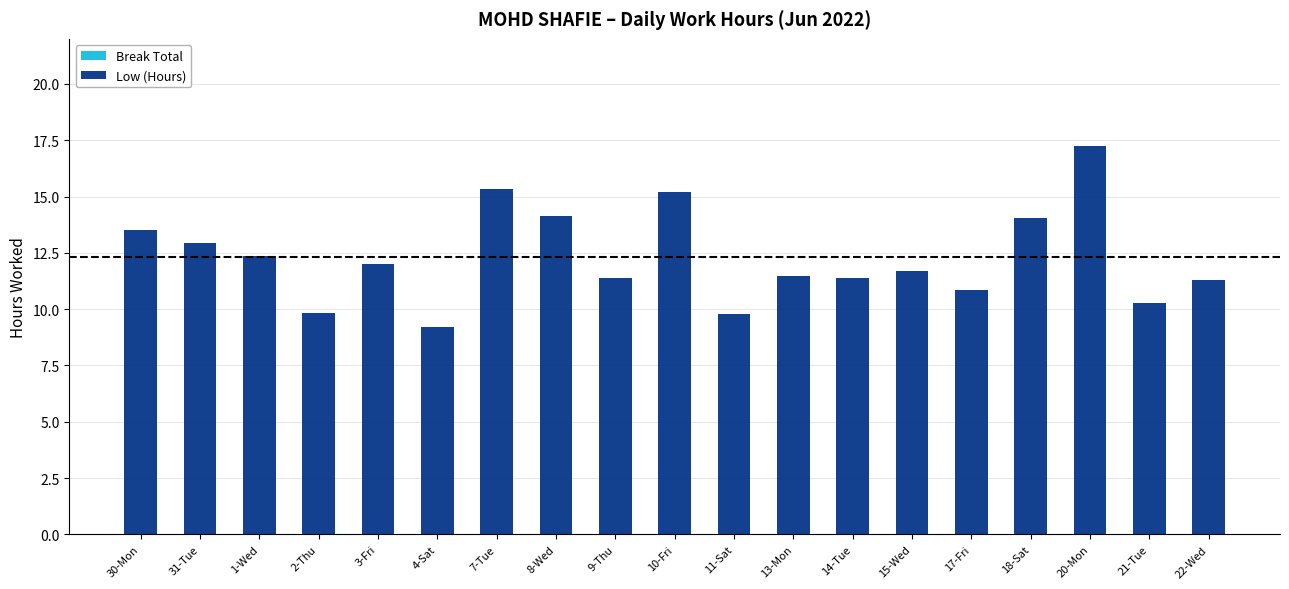

What is the sum of all values?

234.0